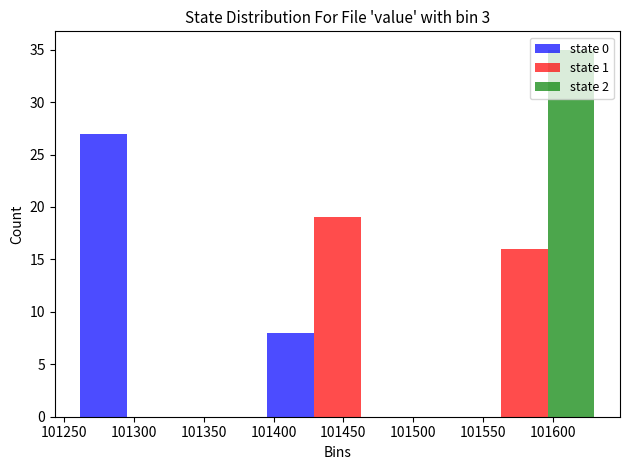

What is the height of the state 1 bar covering 101515 to 101645 on the x-axis? Neither the bar edges nor the heights are printed on the chart, so give them approximately, as read against the axes.

16